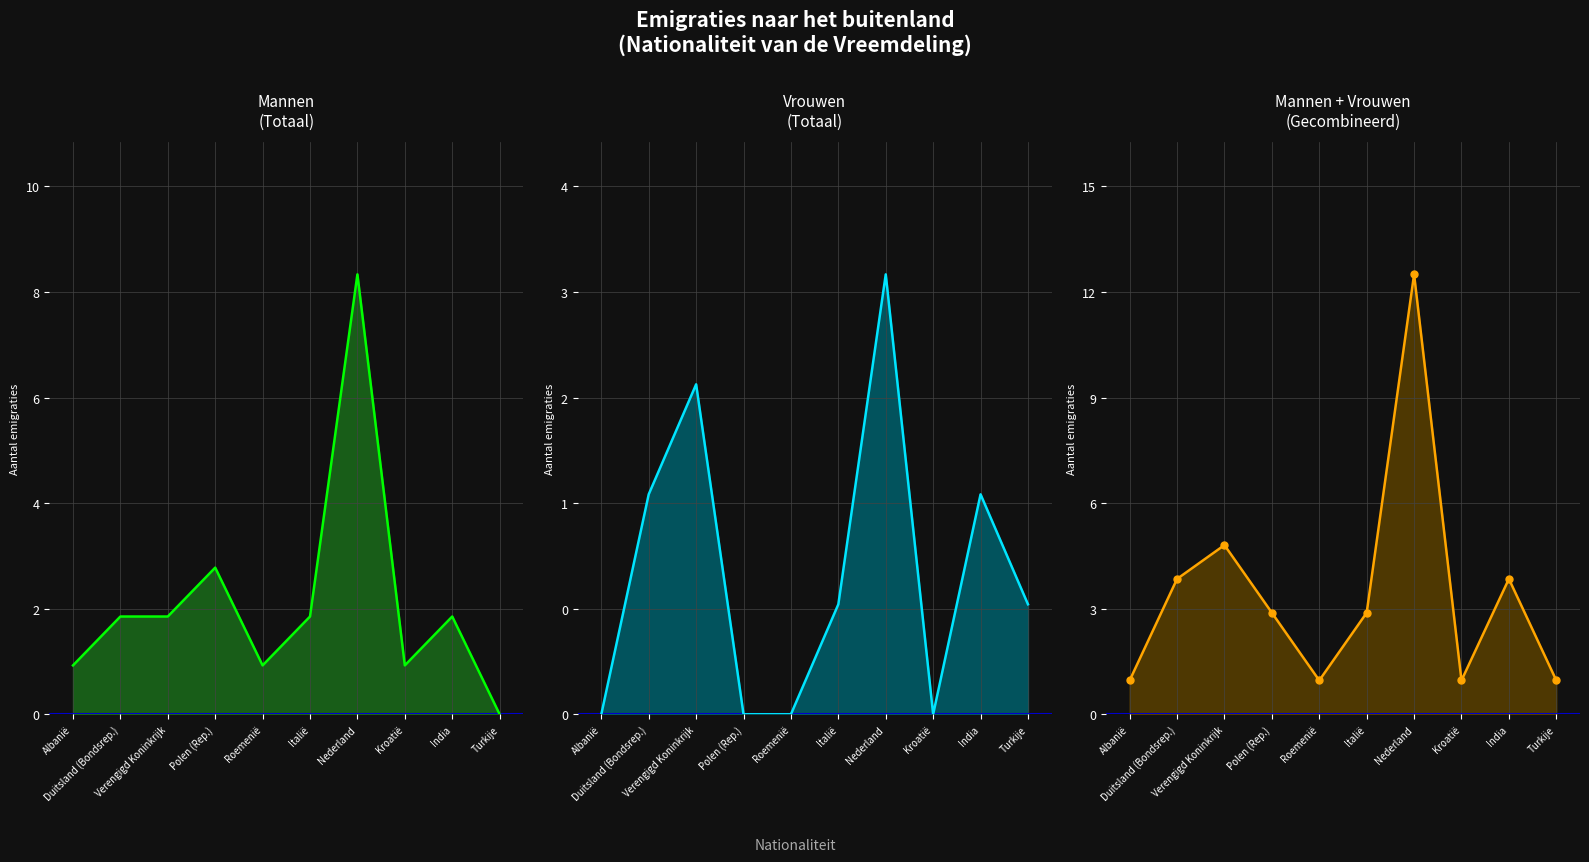

Which series has the largest total across all categories?

Mannen + Vrouwen